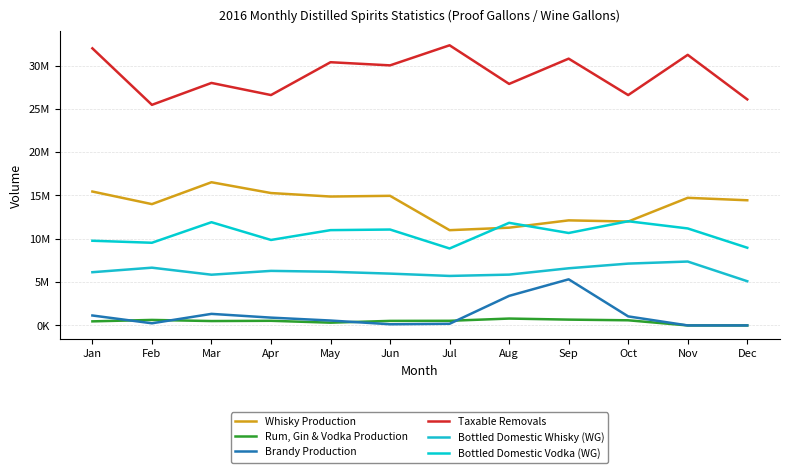

What is the difference between the maximum and minimum values in the Taxable Removals series?

6874644